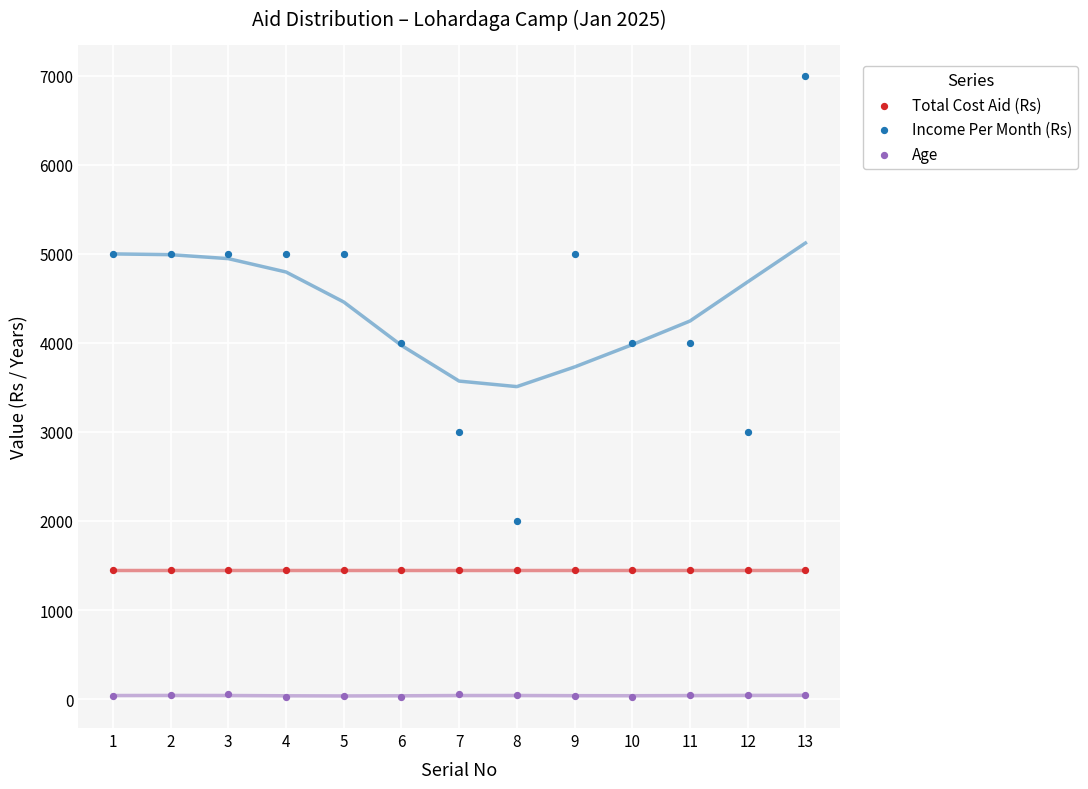

Which series reaches the minimum Y coordinate?

Age